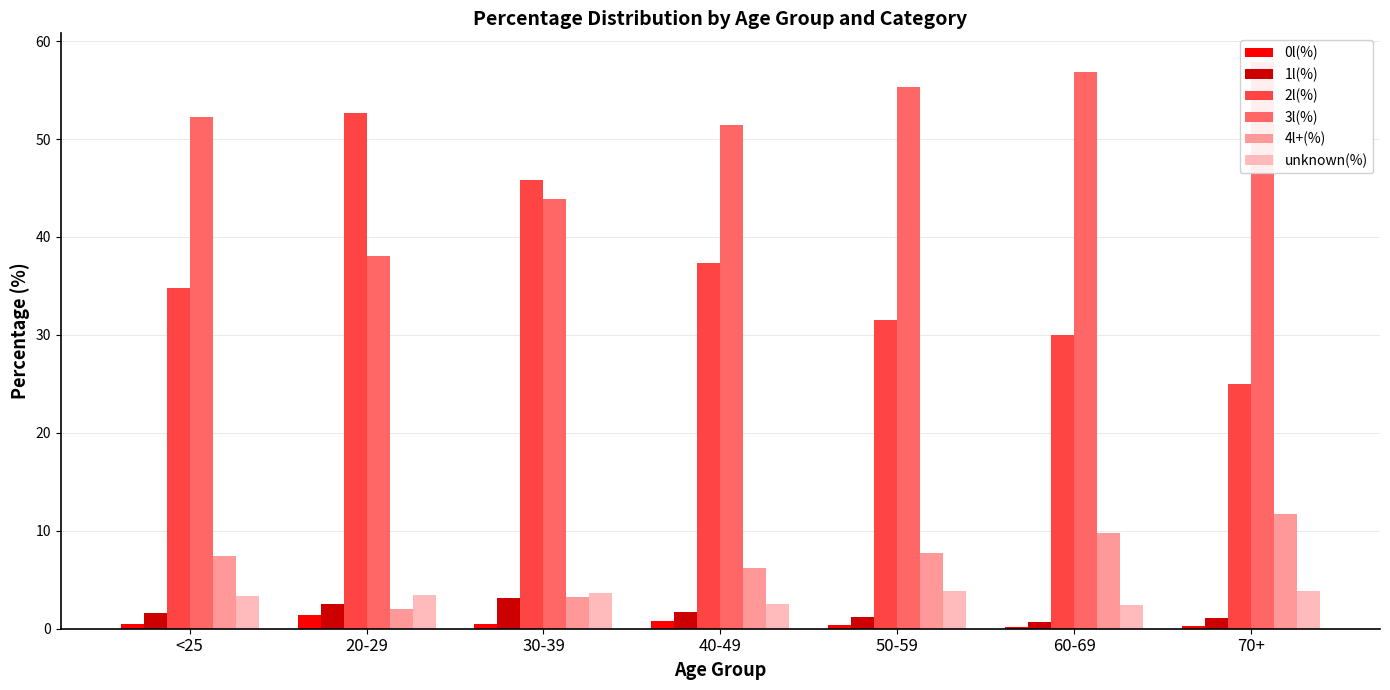

Does the chart contain any negative values?

No